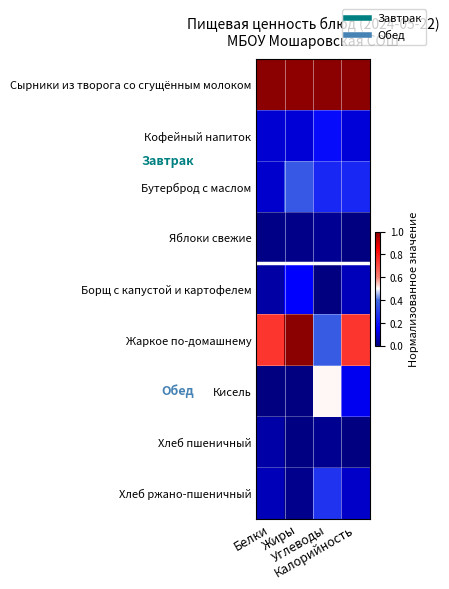

What is the total value across all series at Белки?

2.1